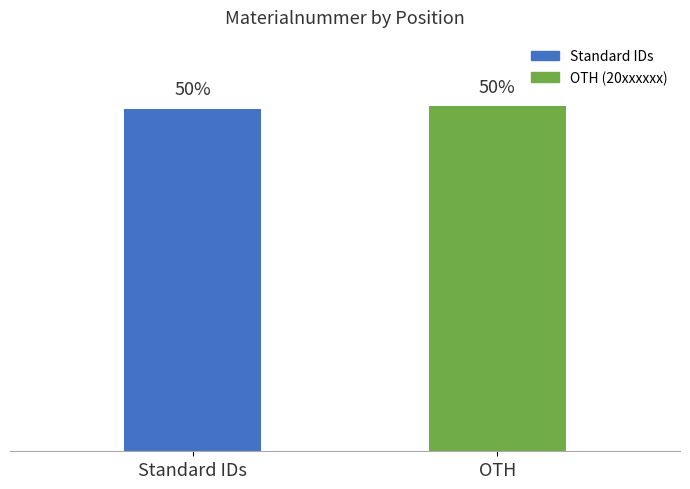

What is the label of the 2nd bar from the left?

OTH